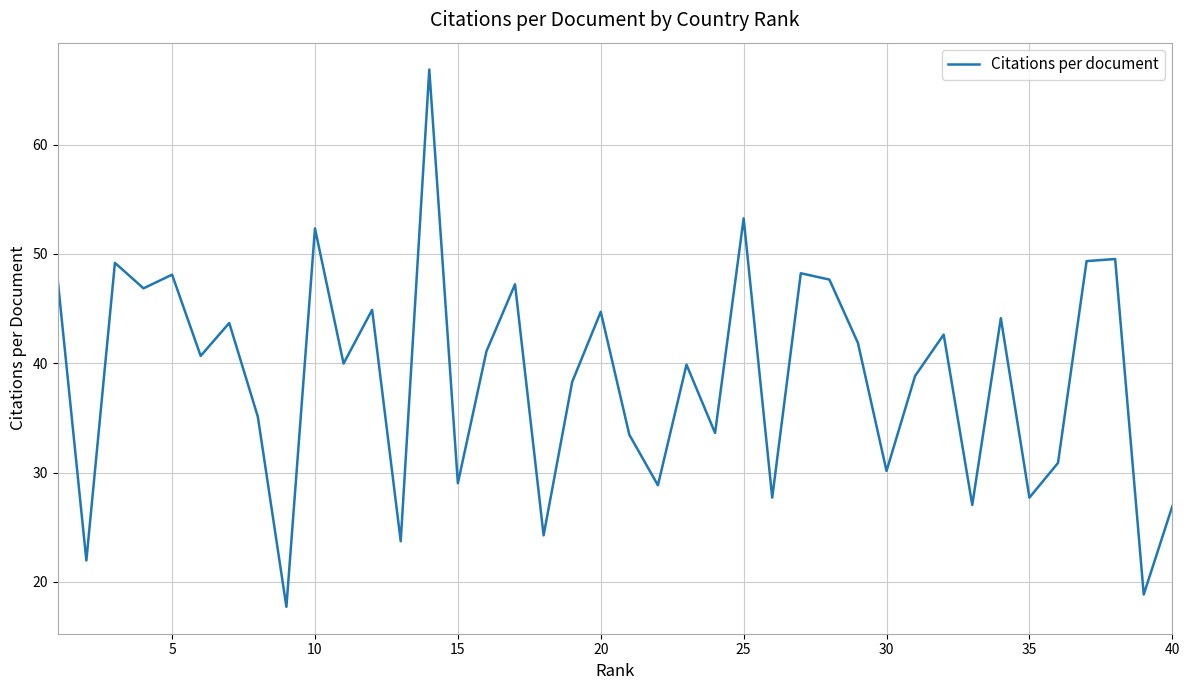

How many lines are shown in the chart?

1